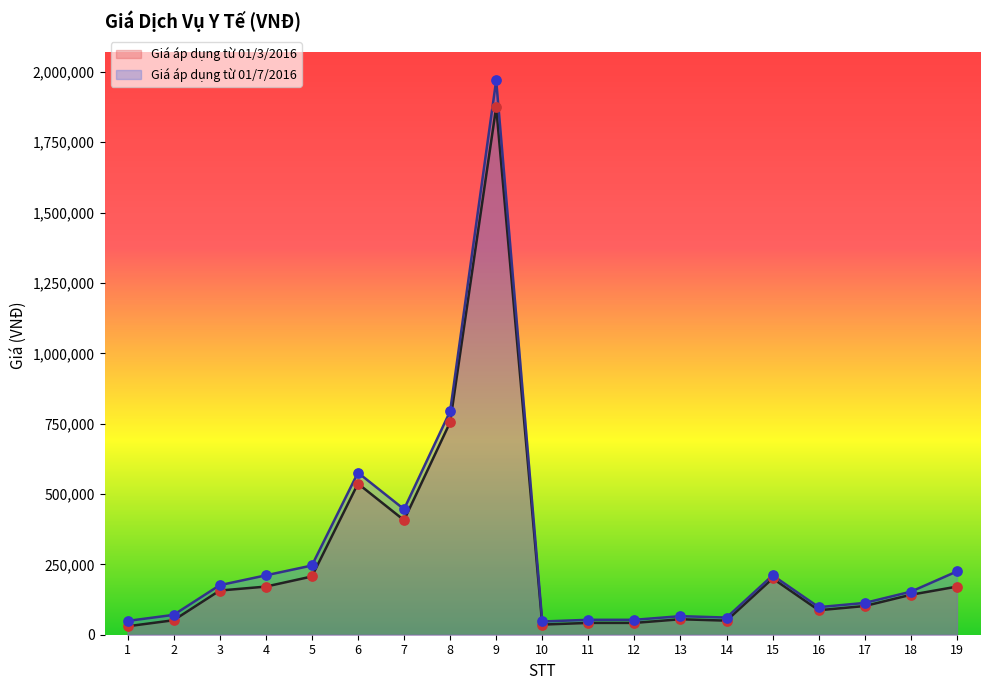

Which series has the largest total across all categories?

Giá áp dụng từ 01/7/2016